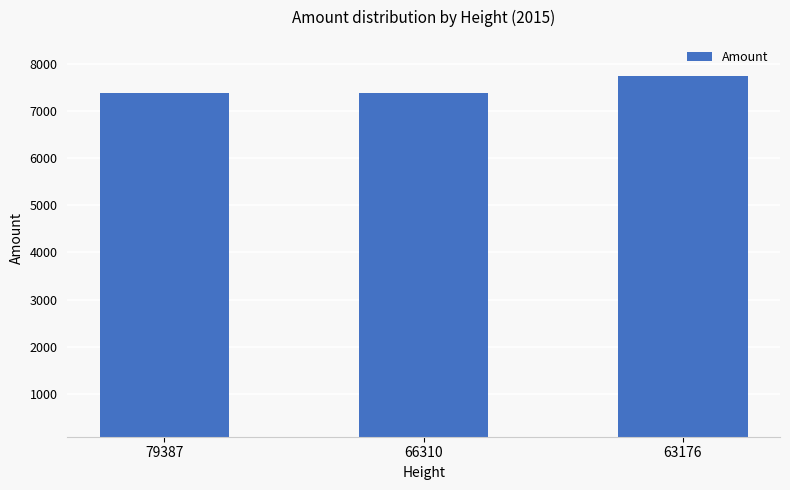

How many distinct data groups are displayed?

1